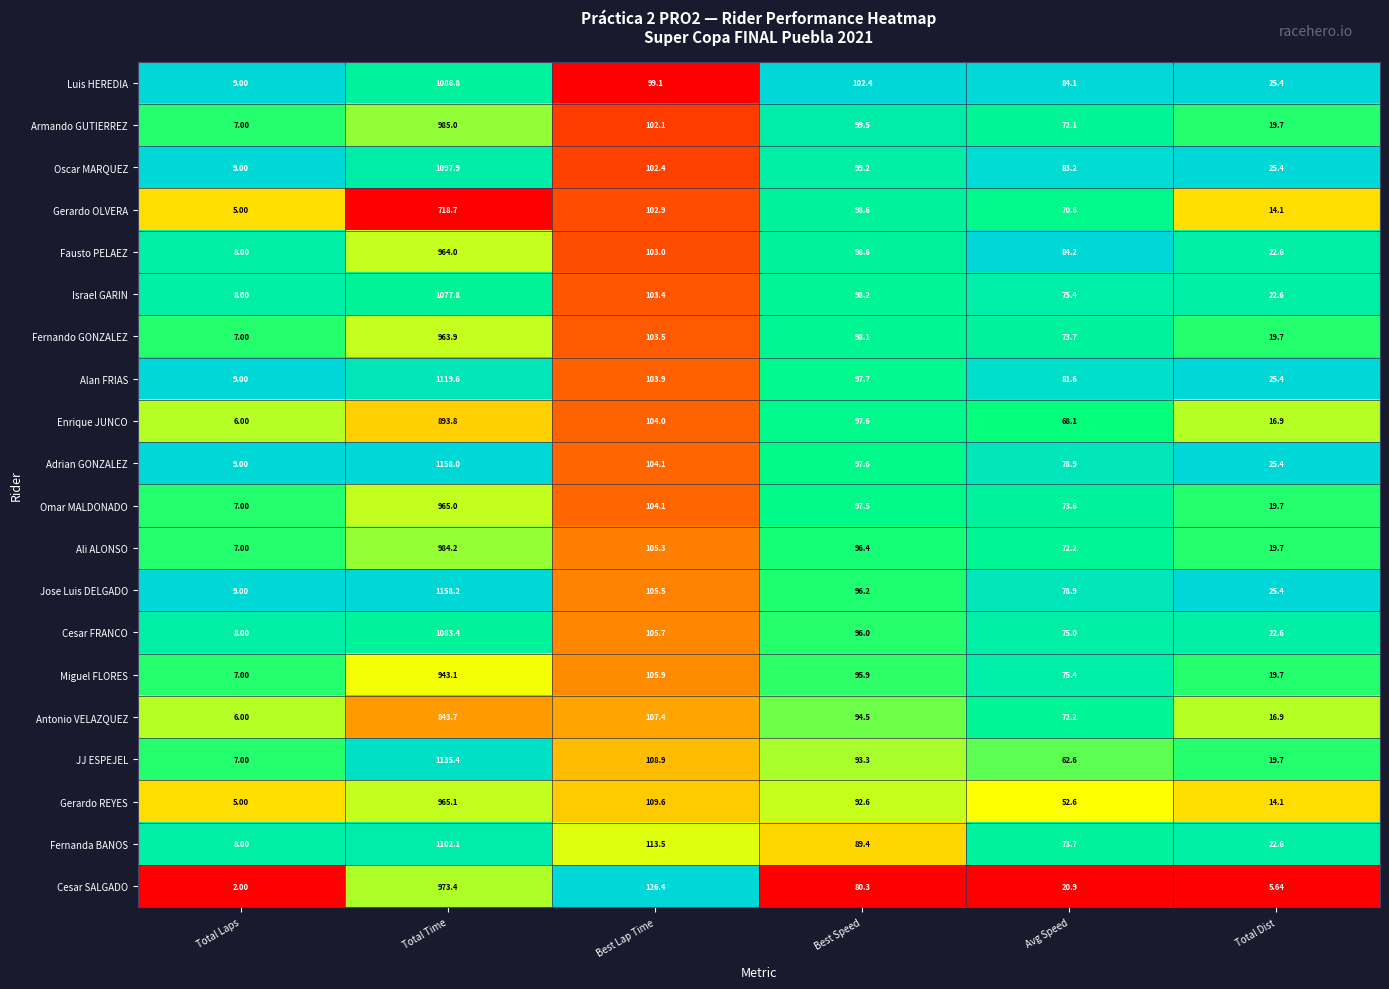

Which series has the largest total across all categories?

Jose Luis DELGADO